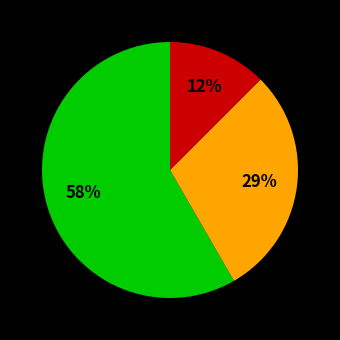

To the nearest percent, what is the average slice percentage?

33%